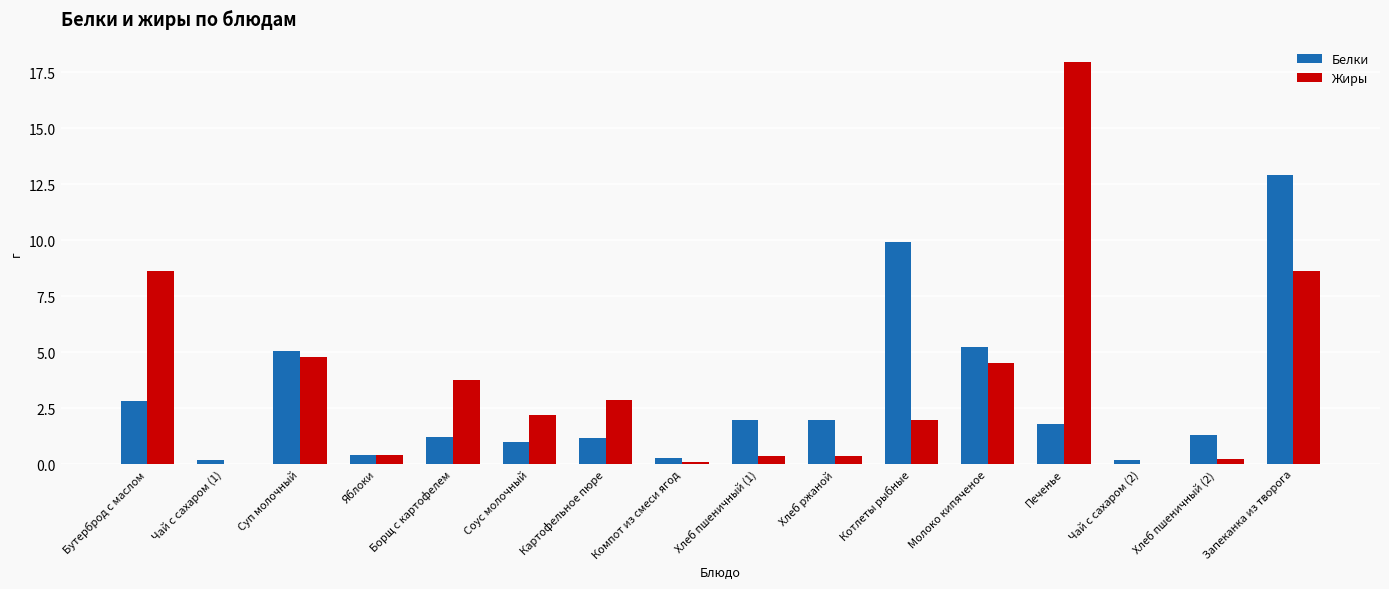

Are the bars horizontal?

No